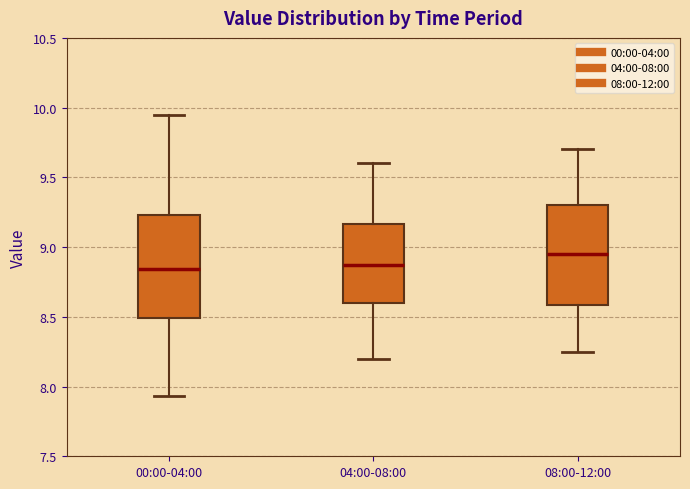

Which box's median line is the highest?

08:00-12:00